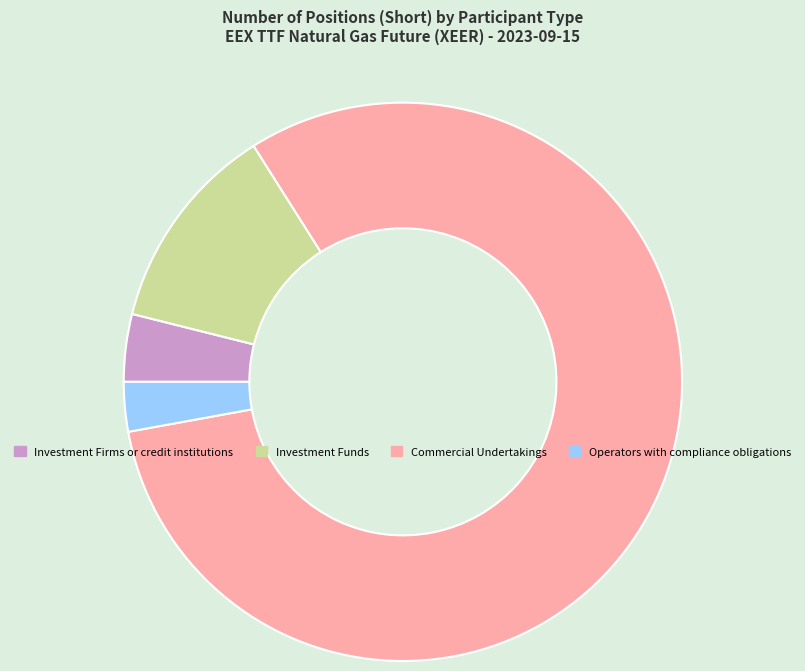

Between Operators with compliance obligations and Commercial Undertakings, which is larger?

Commercial Undertakings